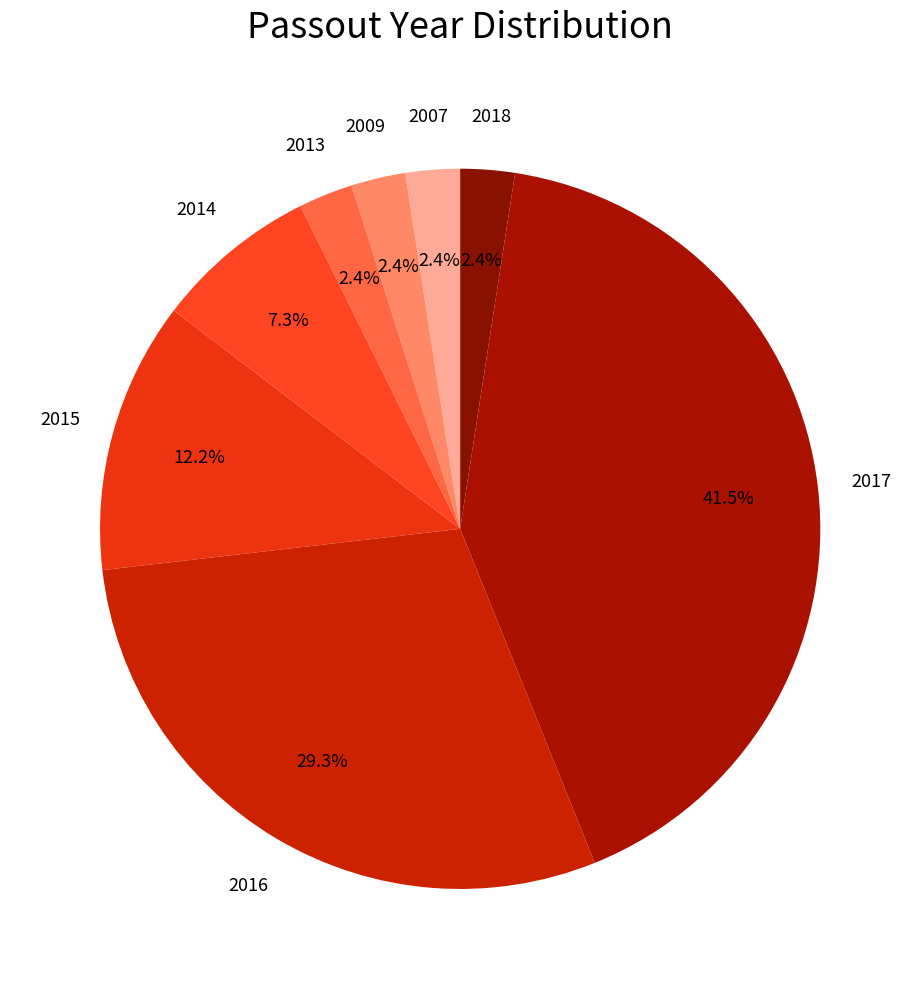

What is the largest slice in the pie chart?

2017